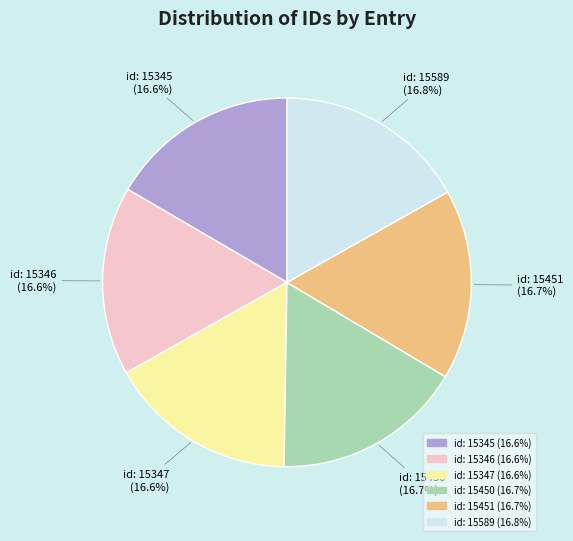

Is there any slice that represents more than half of the pie?

No